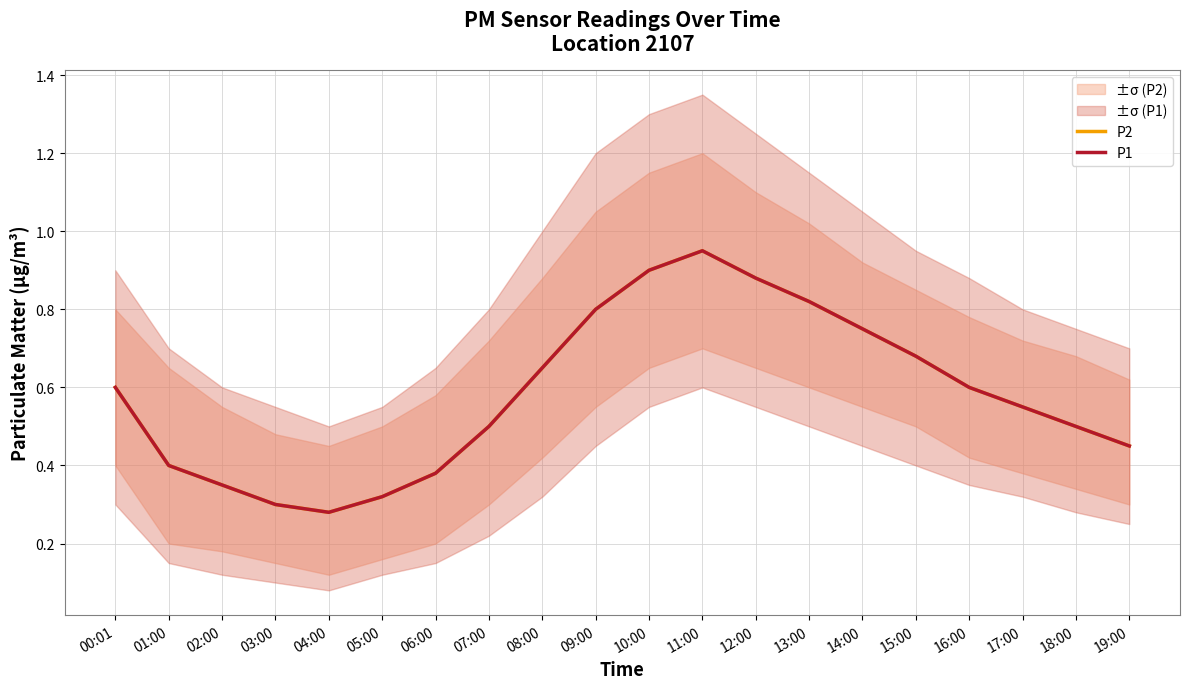

Count the number of categories in the chart.

20